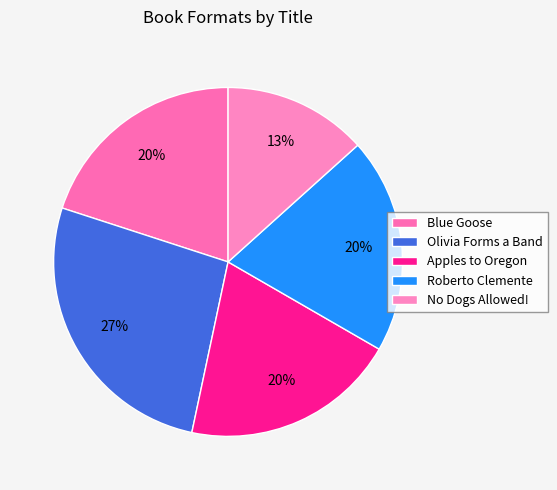

Which slice is the smallest?

No Dogs Allowed!